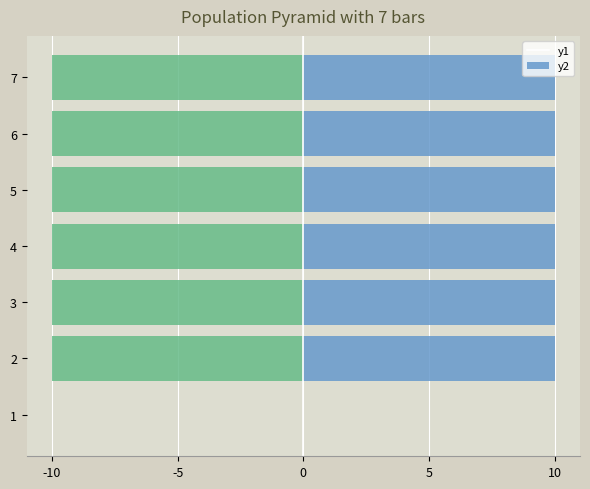

What is the maximum value shown in the chart?

10.0